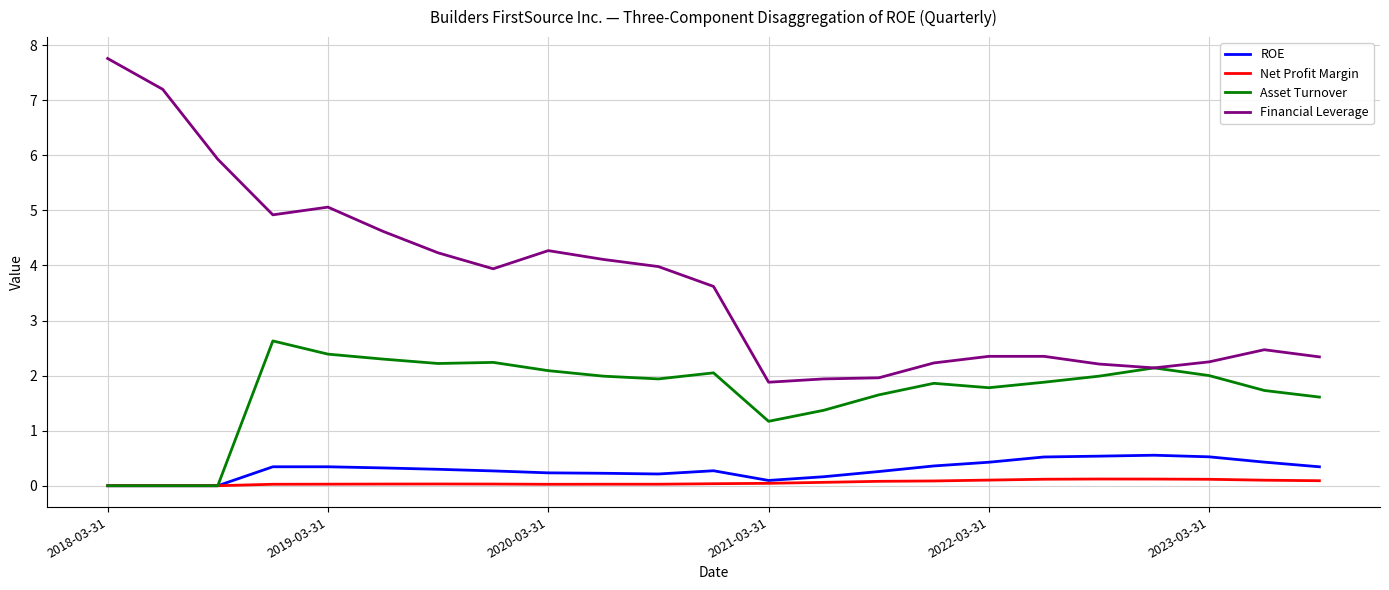

Which series has the widest spread of values?

Financial Leverage